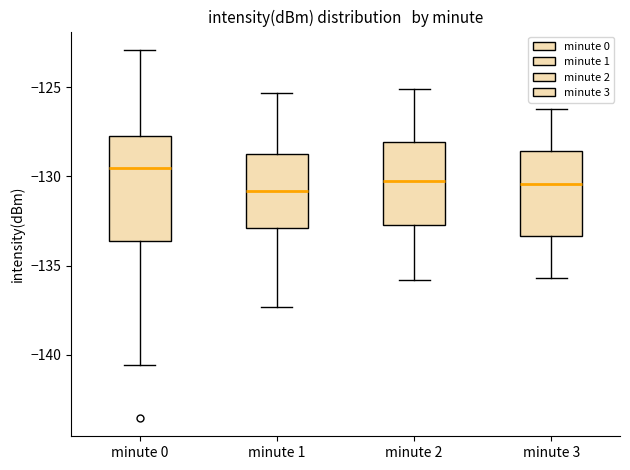

Which box is the tallest, from its lower edge to its upper edge?

minute 0